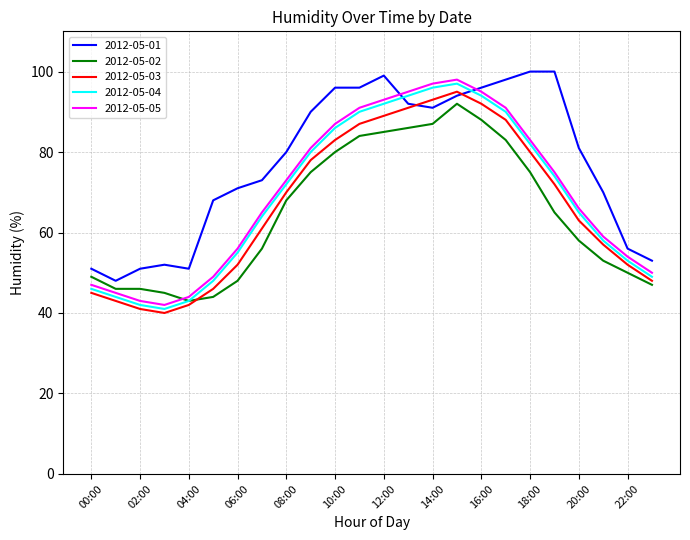

What is the minimum value shown in the chart?

40